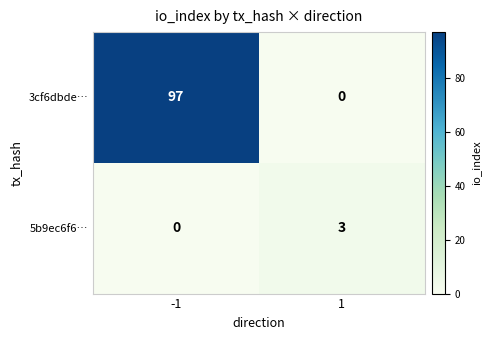

Is it true that 5b9ec6f6… equals 2 at -1?

False